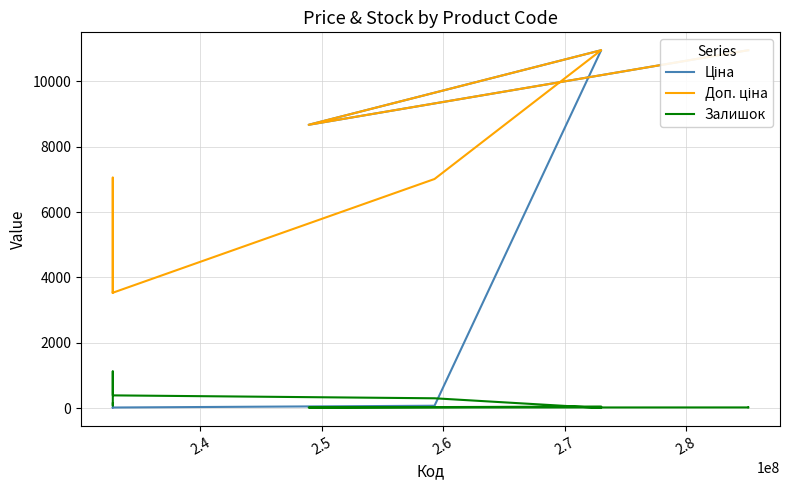

Is the value of Доп. ціна at 7 greater than the value of Залишок at 2.8?

Yes